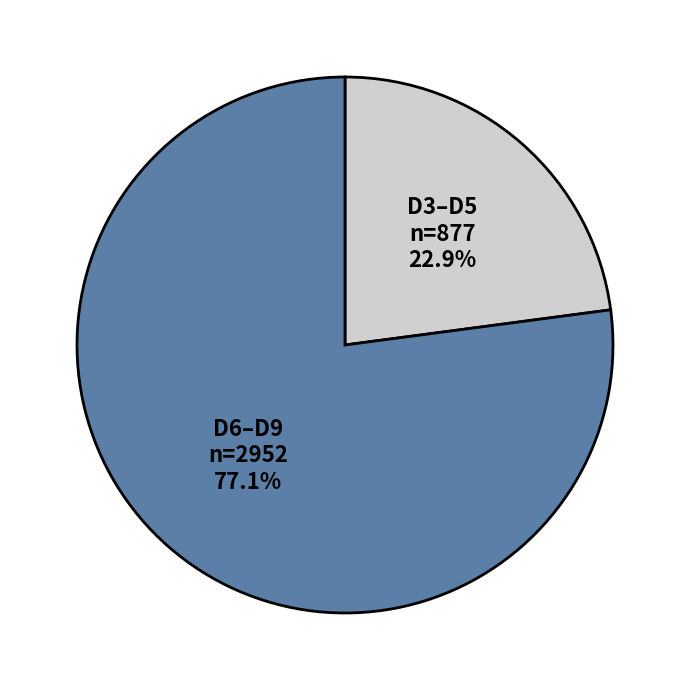

Which category has the biggest portion of the pie?

D6–D9